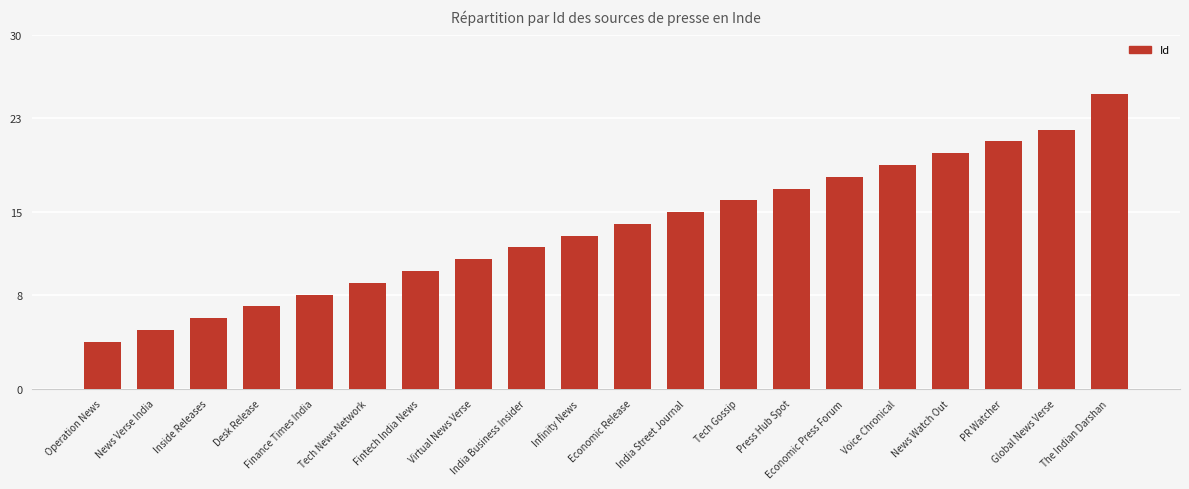

What is the difference between the maximum and minimum values?

21